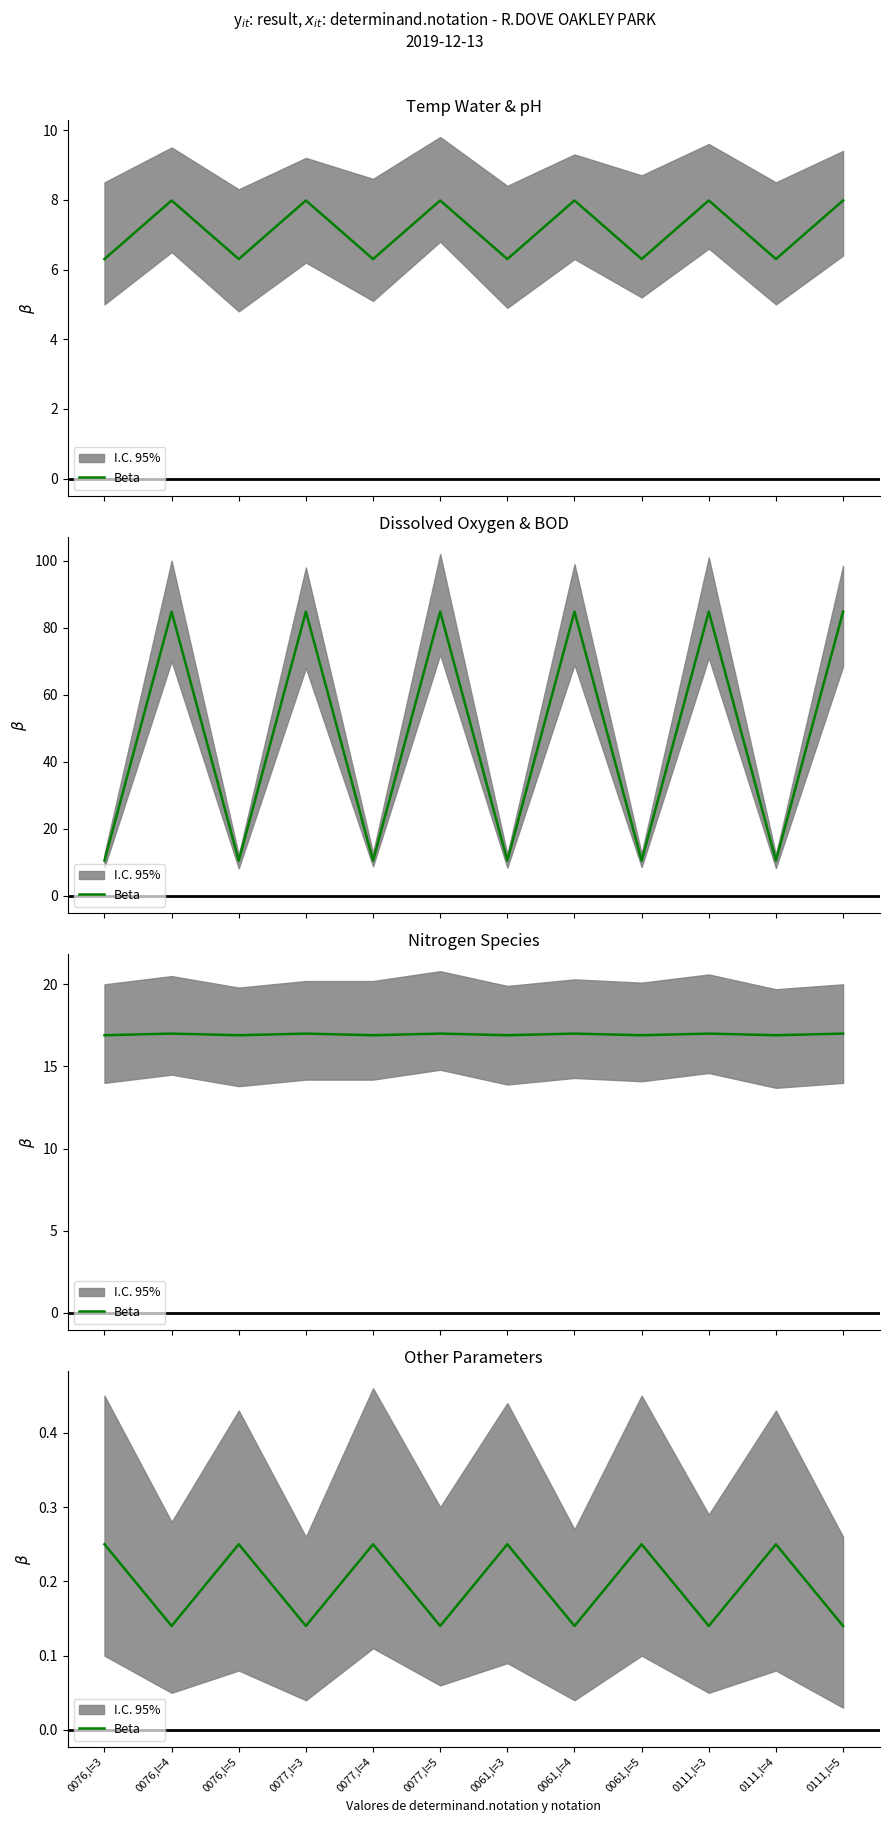

The chart shows a value of 0.1 at 0077,l=3. True or false?

True